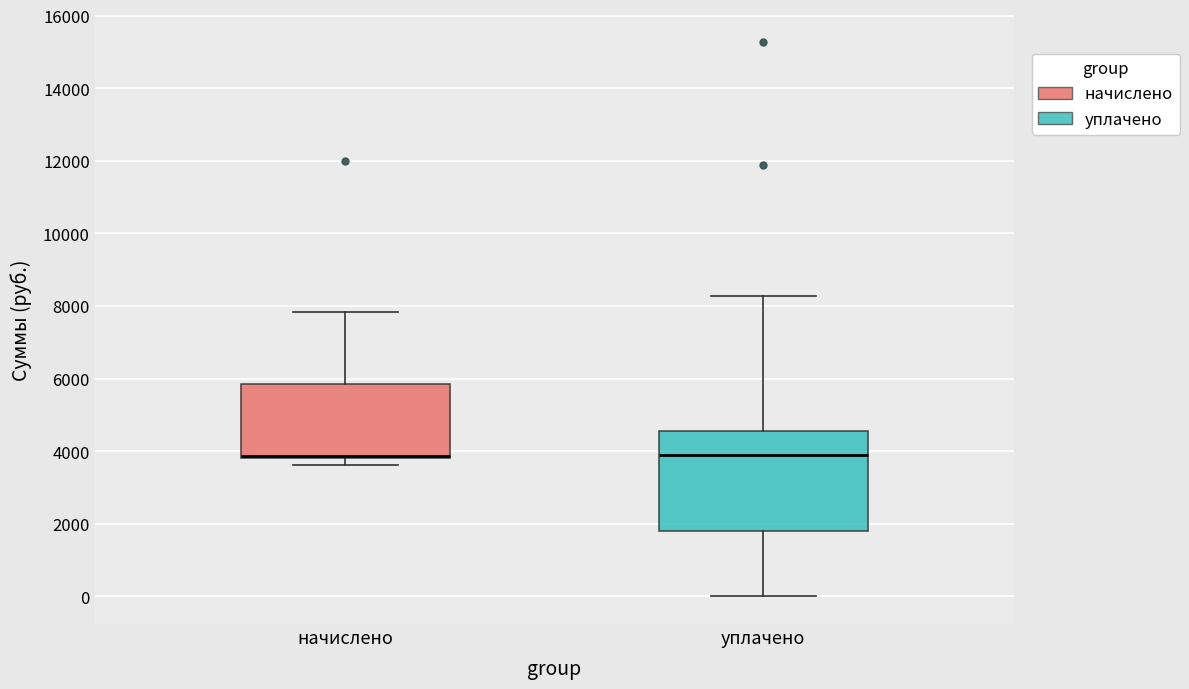

Comparing the boxes themselves (not the whiskers), which one is the tallest?

уплачено